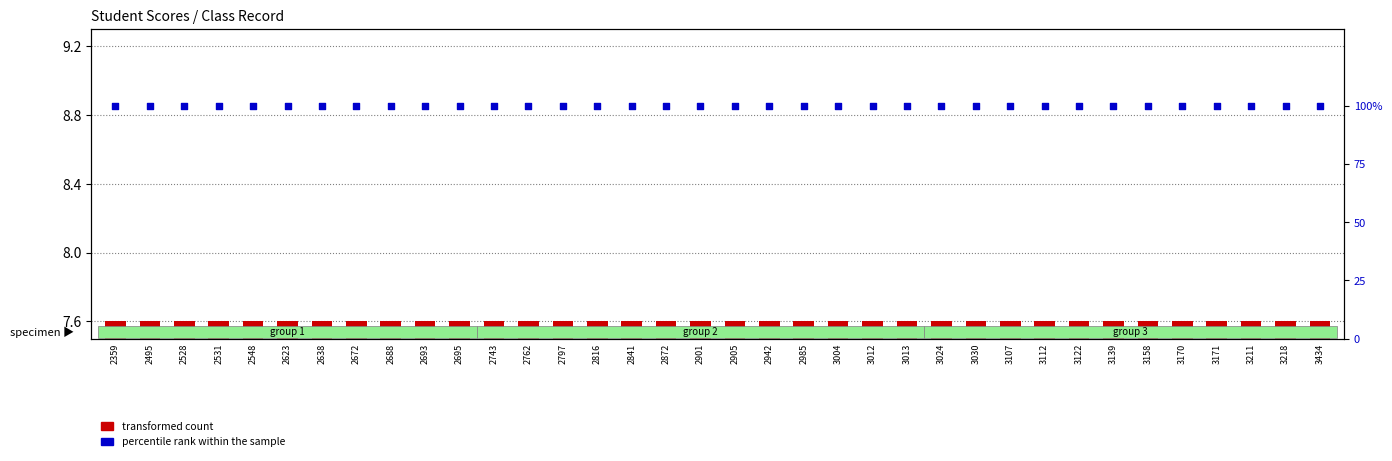

What are all the series names shown in the legend?

transformed count, percentile rank within the sample